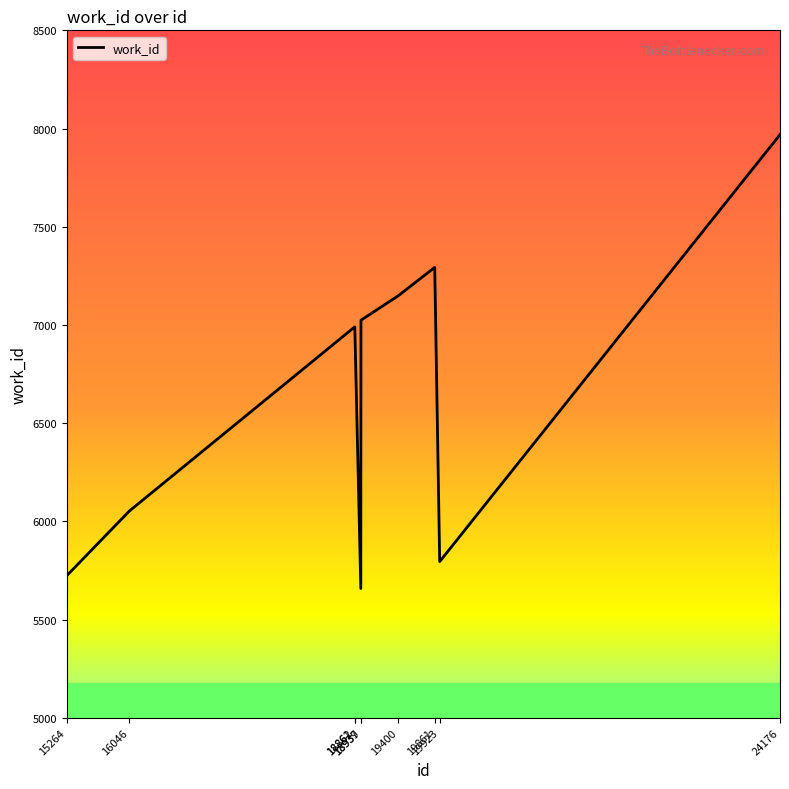

Approximately how many times larger is the value at 19400 compared to 18939?

1.0